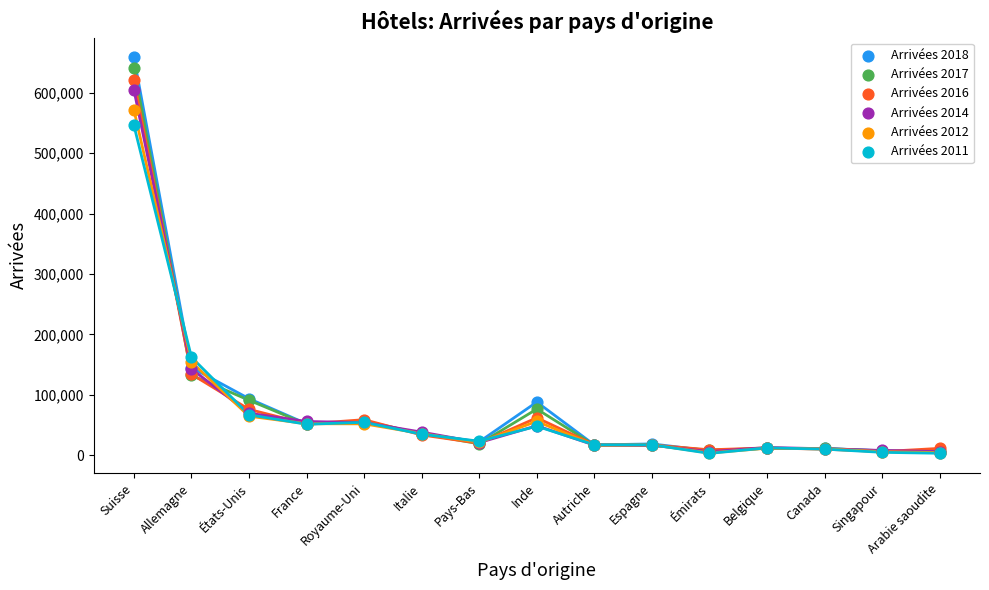

Across all series, what Y value is closest to 330728?

161937